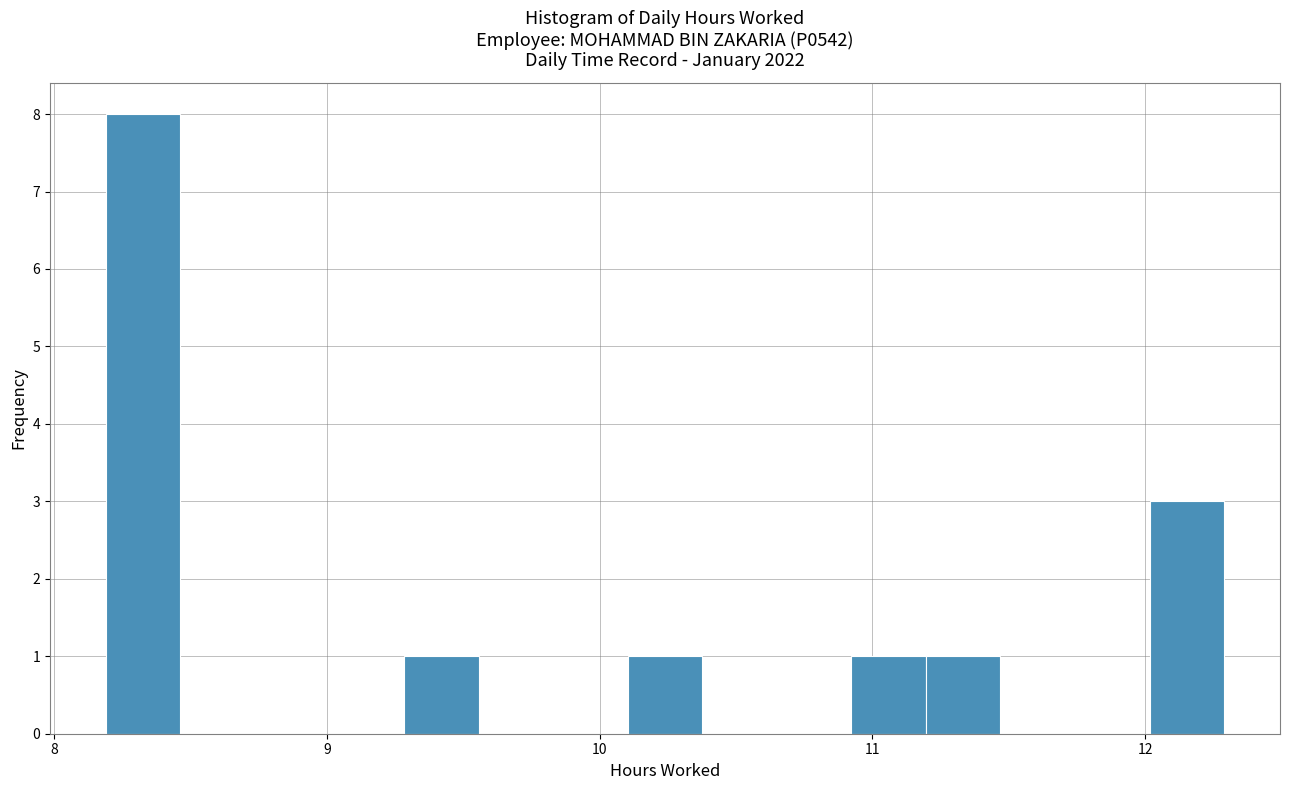

Around what value on the x-axis is the tallest bar? Give the approximate position of its centre, as read against the axis.

8.3